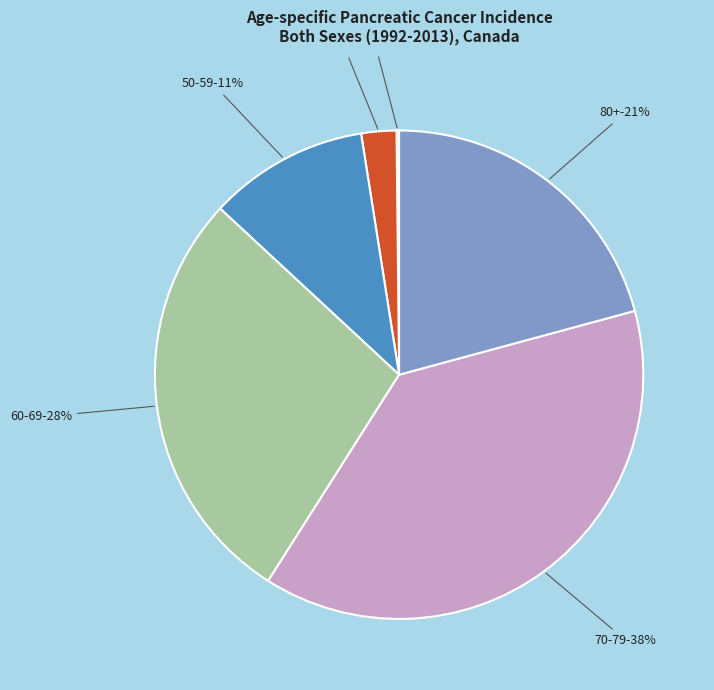

The 80+ slice represents 21% of the pie. True or false?

True